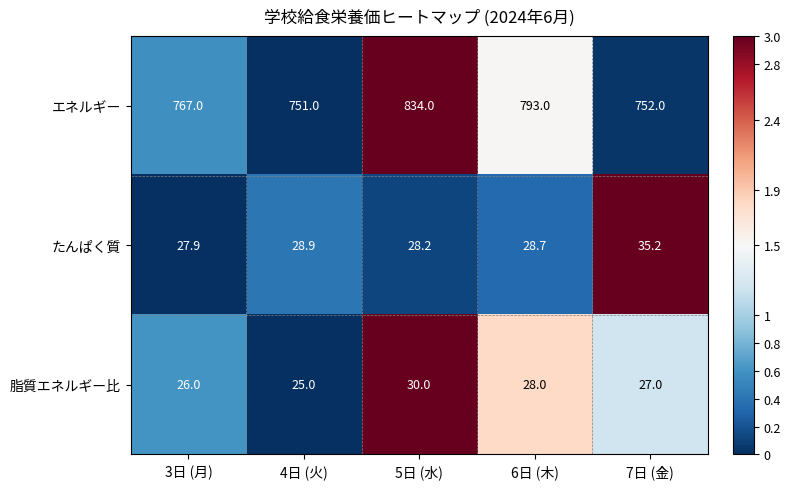

At which label is 脂質エネルギー比 closest to 27?

7日 (金)